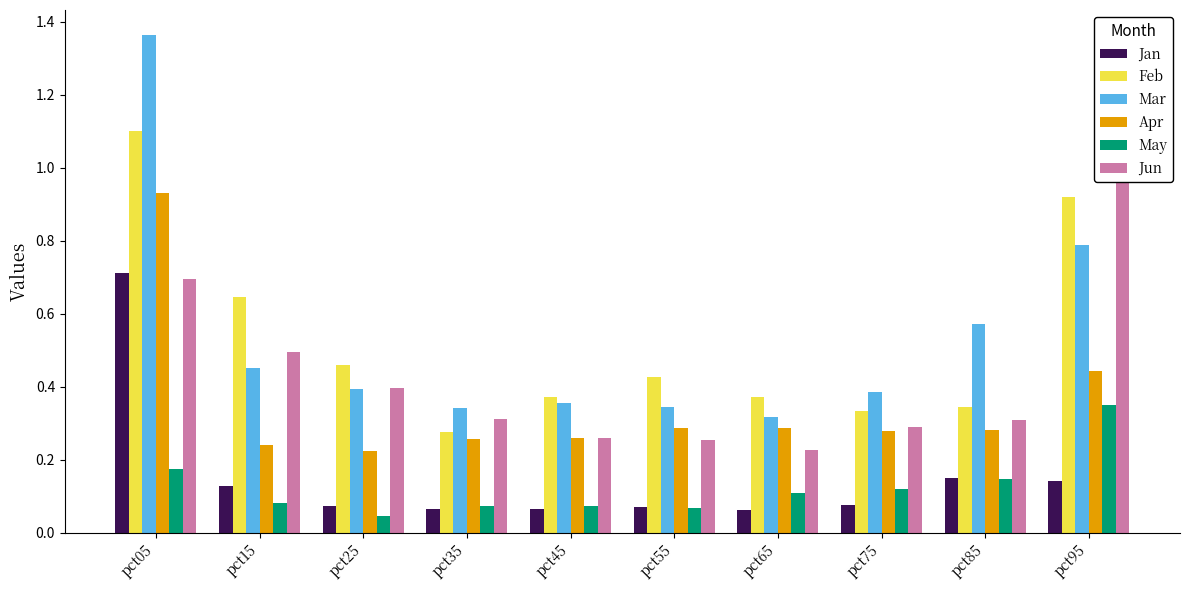

What is the difference between the Jan values at pct95 and pct75?

0.1